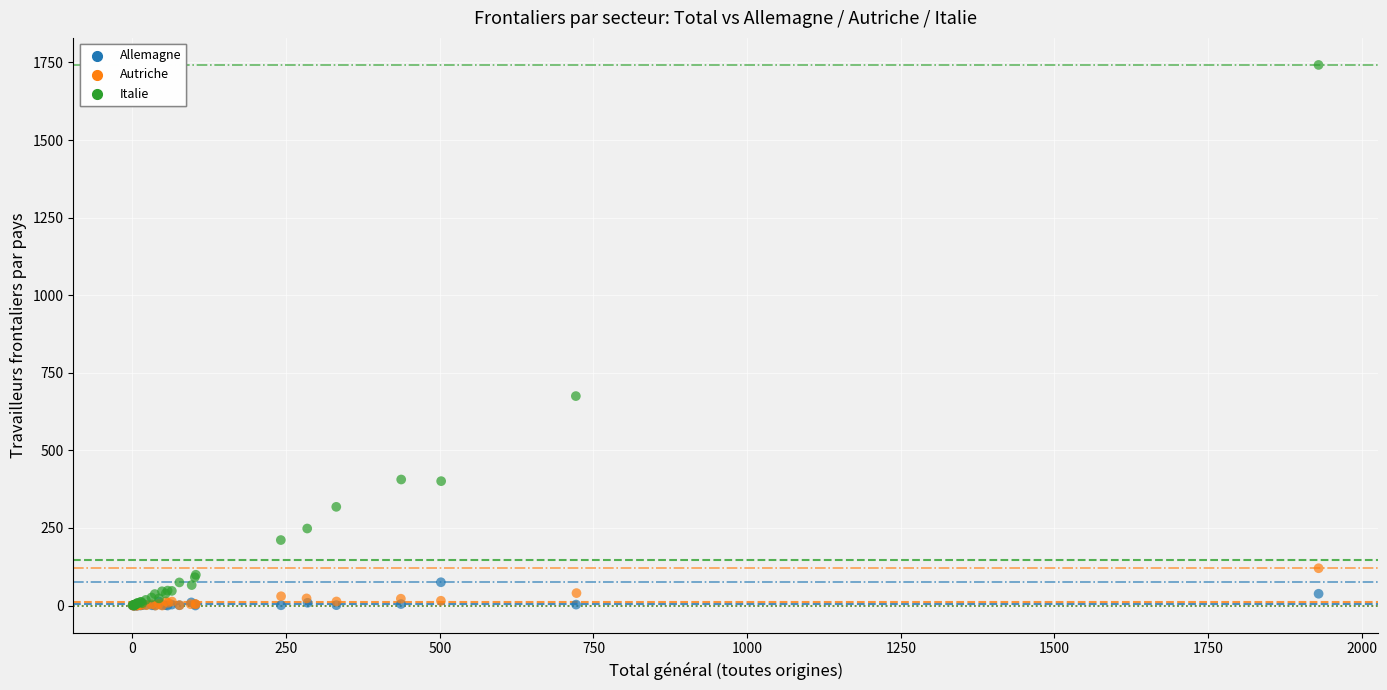

Which series has the widest spread of Y values?

Italie